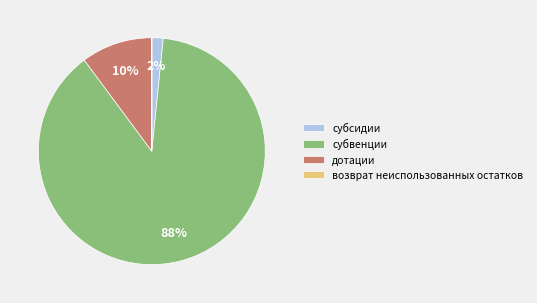

What is the majority slice?

субвенции